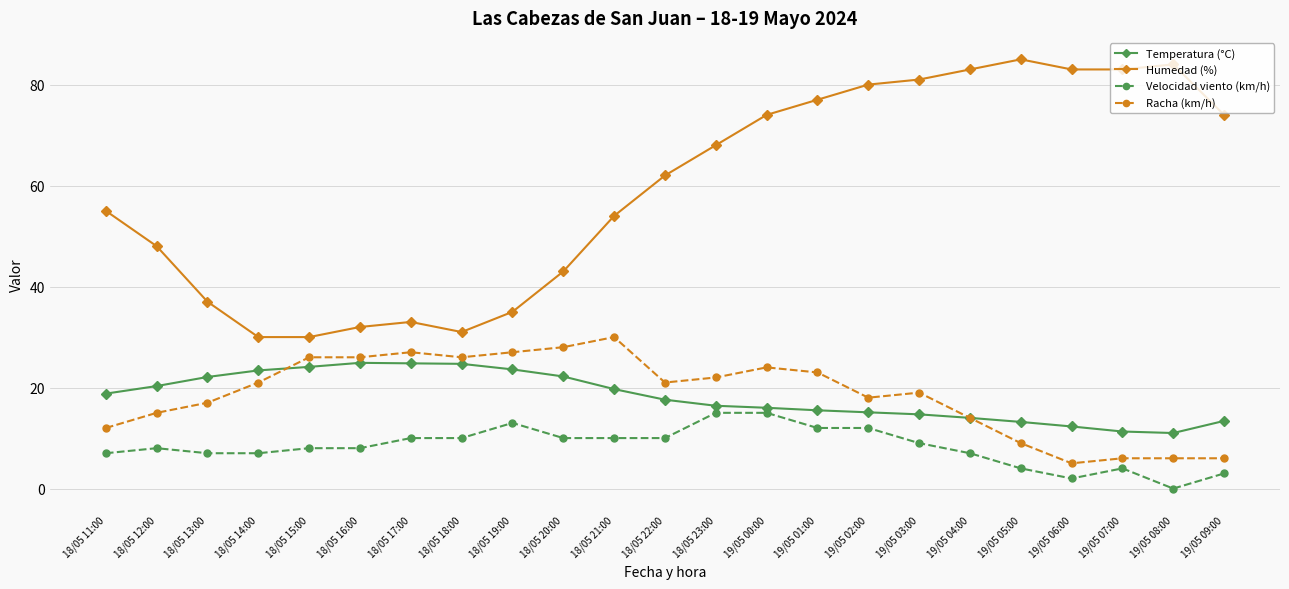

What is the spread (max minus min) of values at 18/05 18:00?

21.0